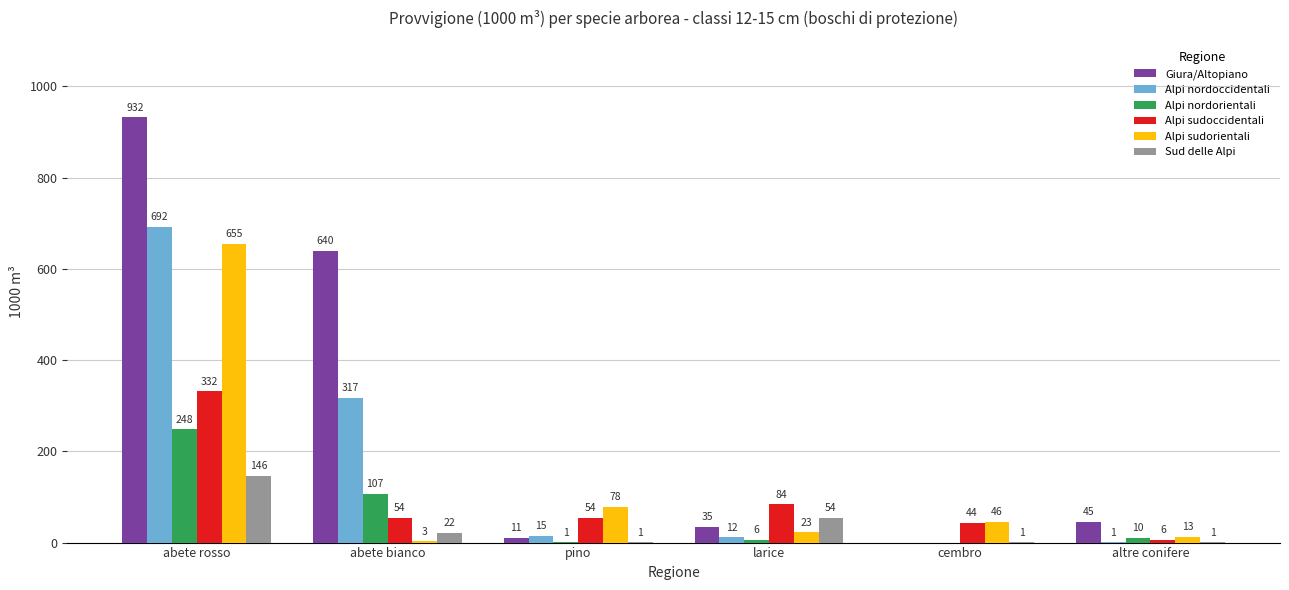

How many distinct data groups are displayed?

6